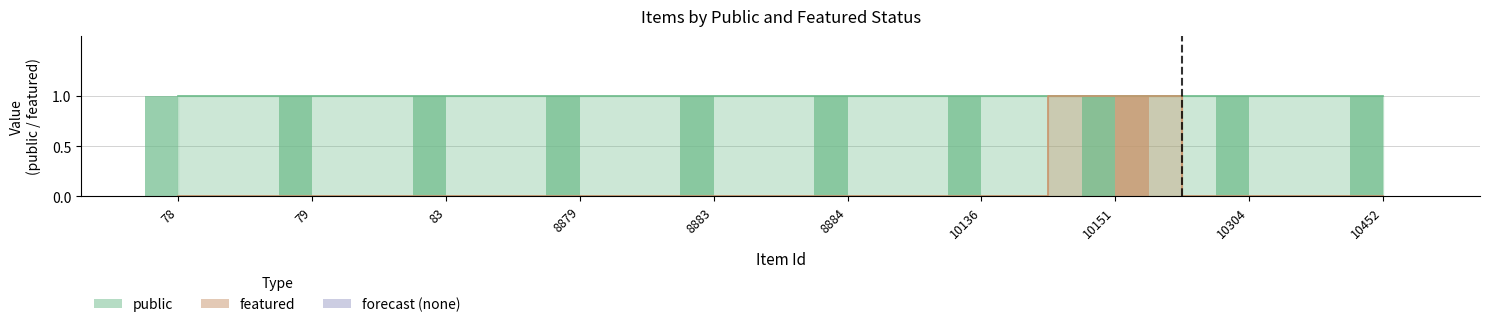

Reading left to right, transcribe all the data shown in this chart.

0	0	0	0	0	0	0	1	0	0